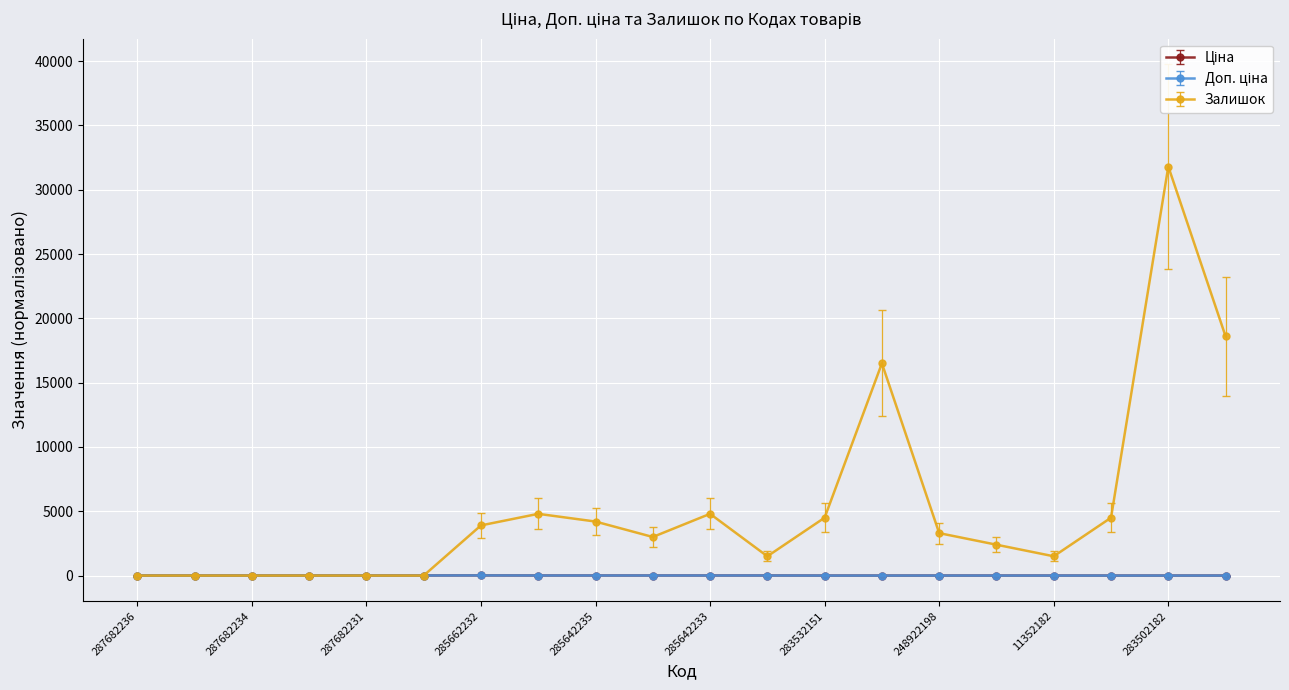

Which series has the widest spread of values?

Залишок